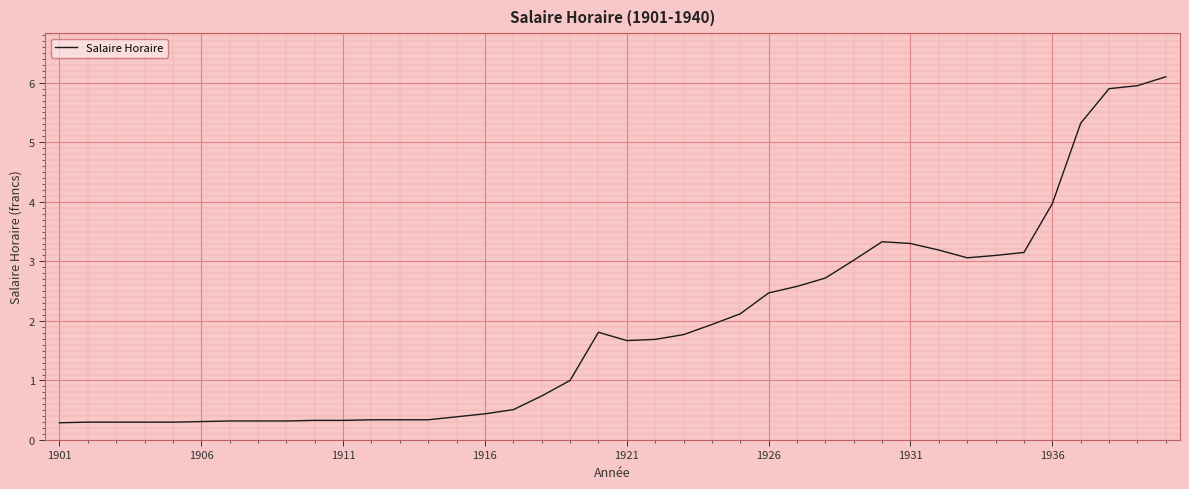

What is the difference between the maximum and minimum values?

5.8